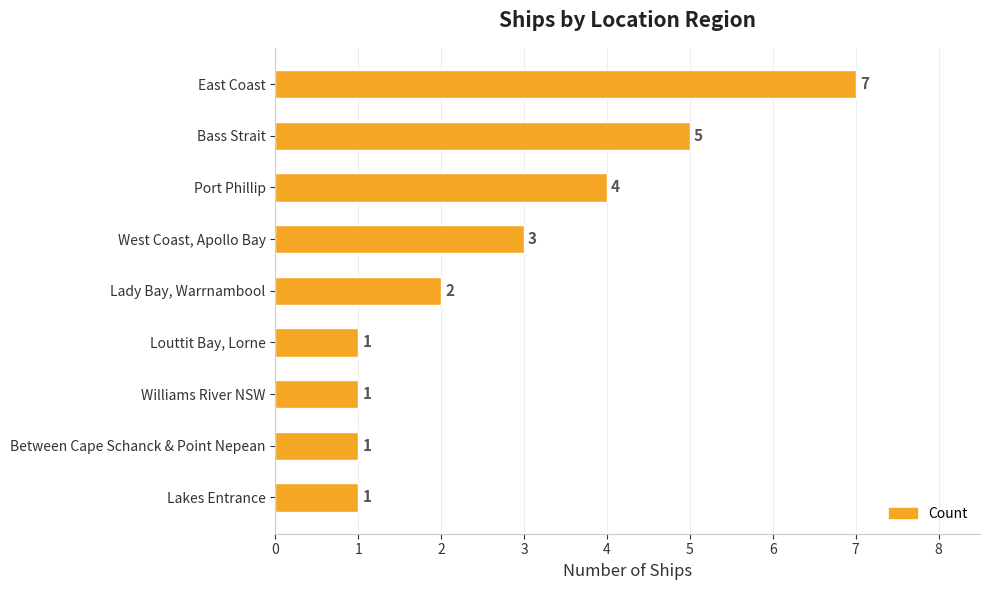

What is the smallest value displayed?

1